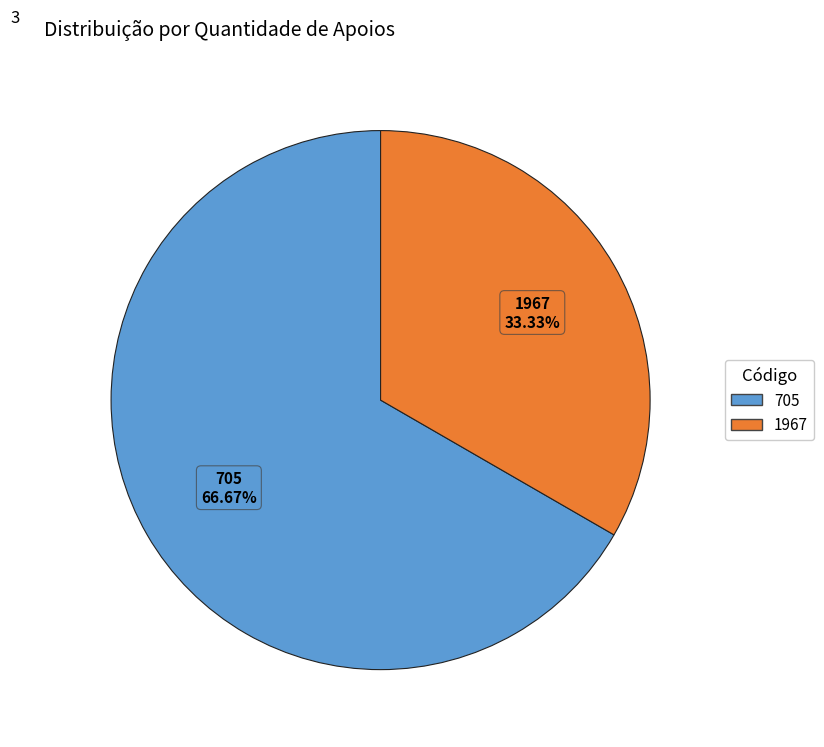

Which category has the smallest portion of the pie?

1967